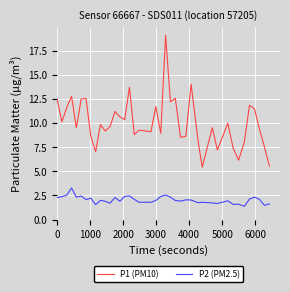

Which series has the largest total across all categories?

P1 (PM10)